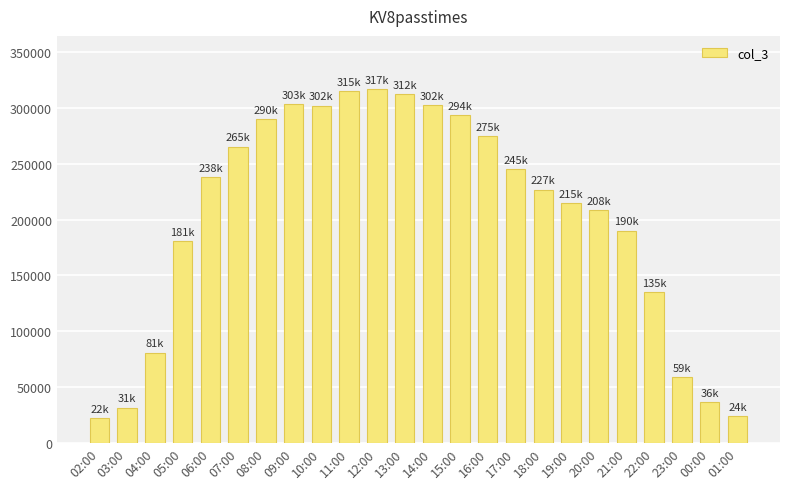

What is the average value?

202868